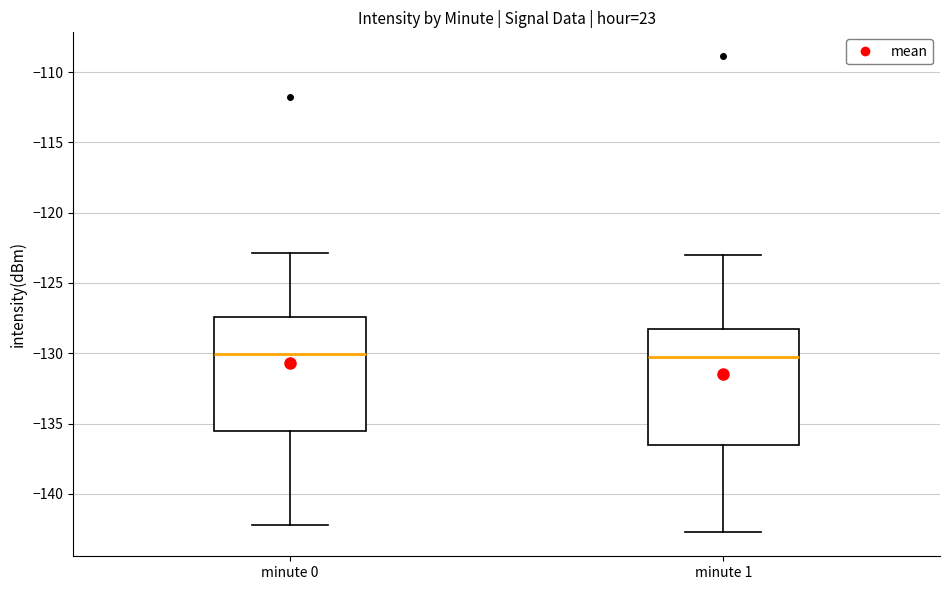

Reading left to right, transcribe this box plot: for each box, give where its median line is, the range the box spans, and where its two whiskers end, as read against the y-axis. The values are not printed on the chart, so give them approximately, as read against the axis.

minute 0: median -130.0, box -135.5 to -127.5, whiskers -142.0 to -123.0
minute 1: median -130.5, box -136.5 to -128.5, whiskers -143.0 to -123.0